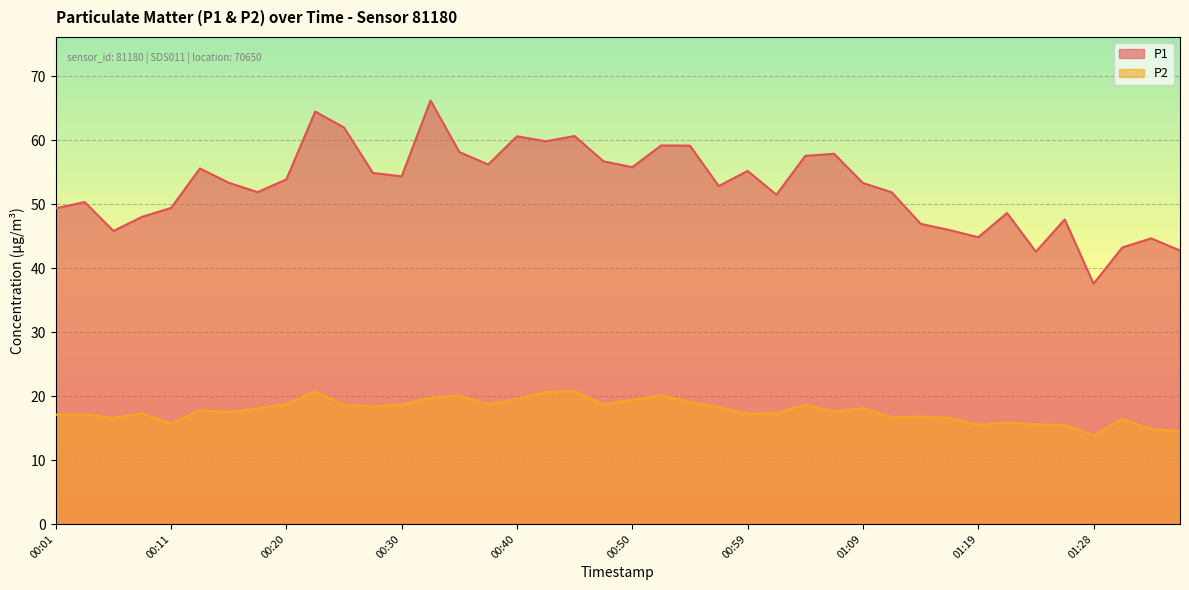

What is the approximate value of P2 at 00:28?

18.4